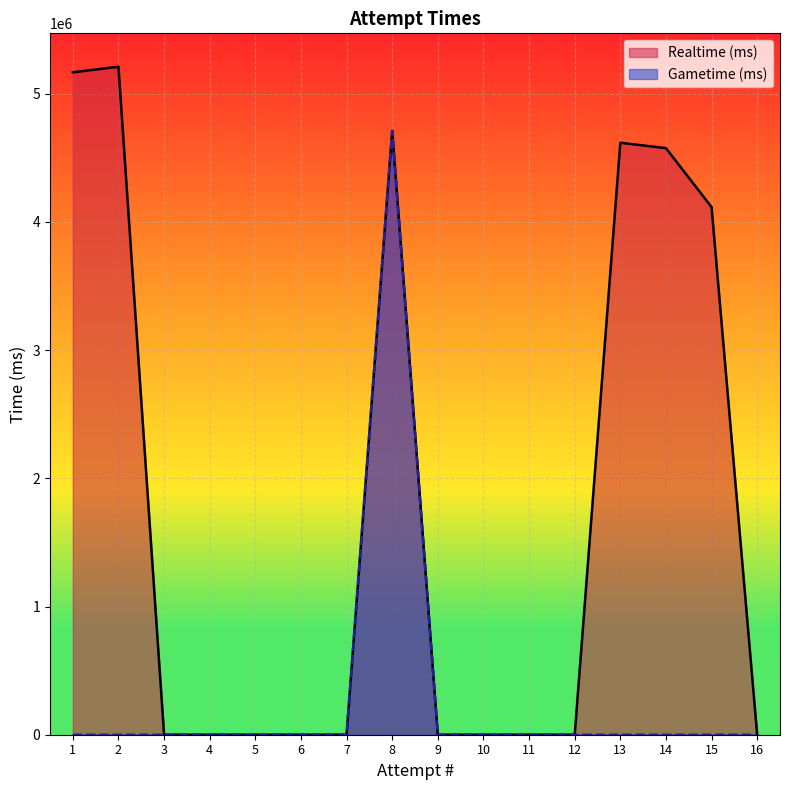

At how many categories does at least one series exceed 4810984?

2